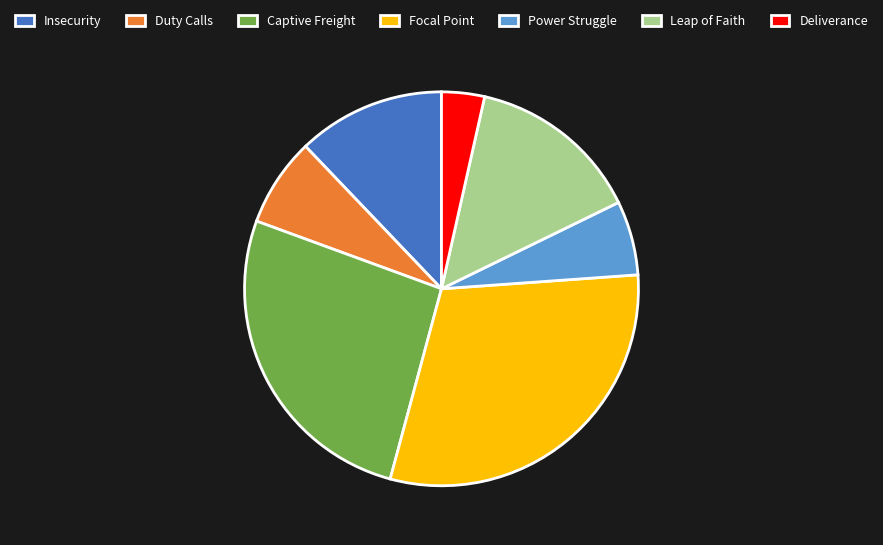

Does any single category account for the majority?

No